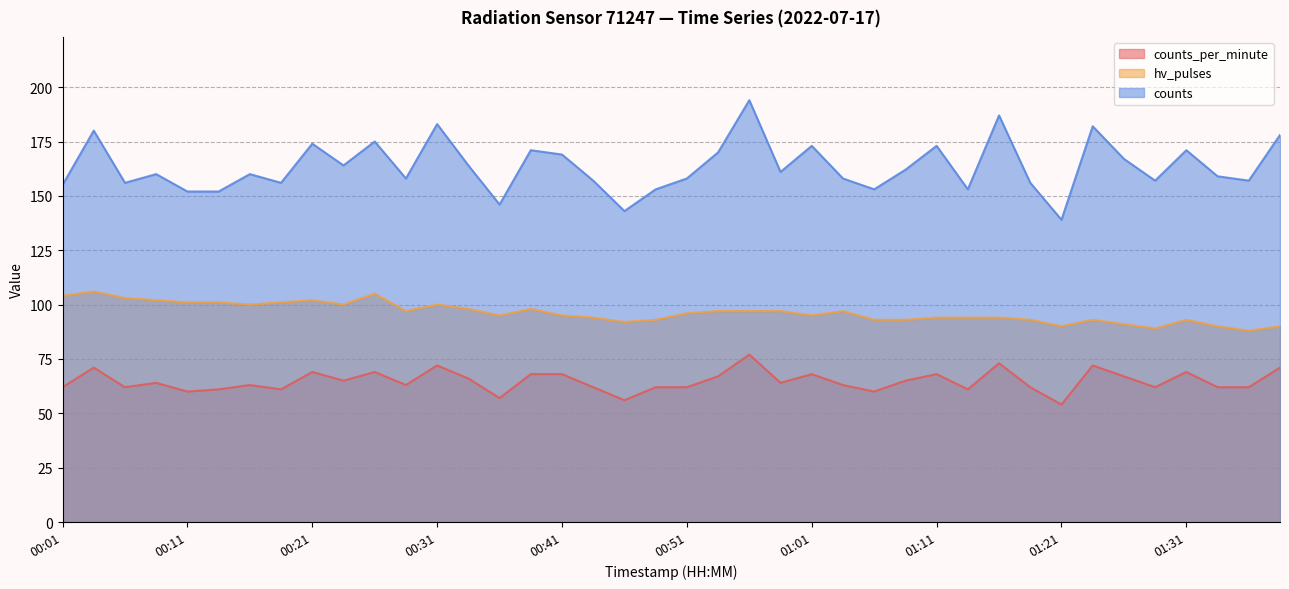

At 01:36, list the series in order from largest to smallest.

counts, hv_pulses, counts_per_minute